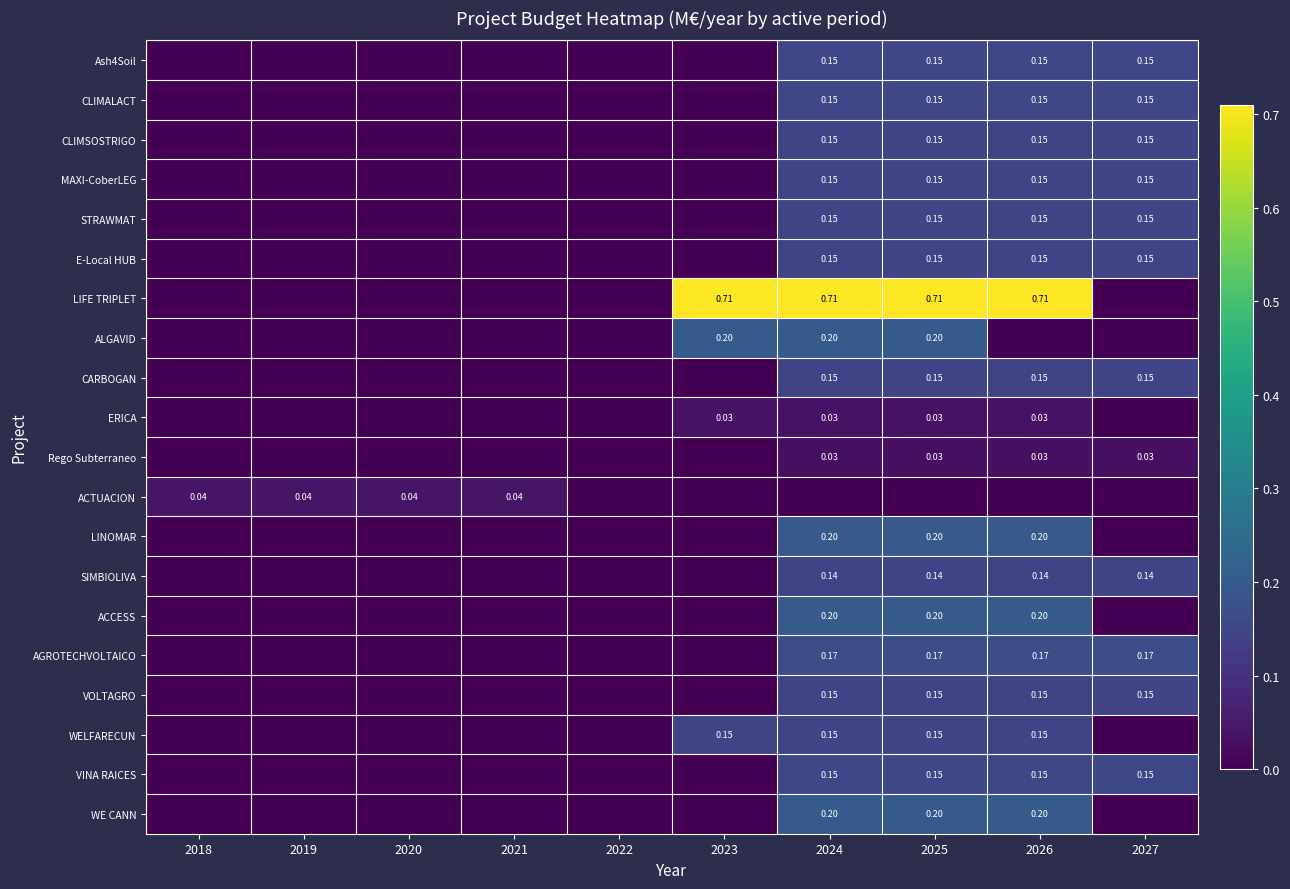

The value of SIMBIOLIVA at 2024 is 0.1. True or false?

True